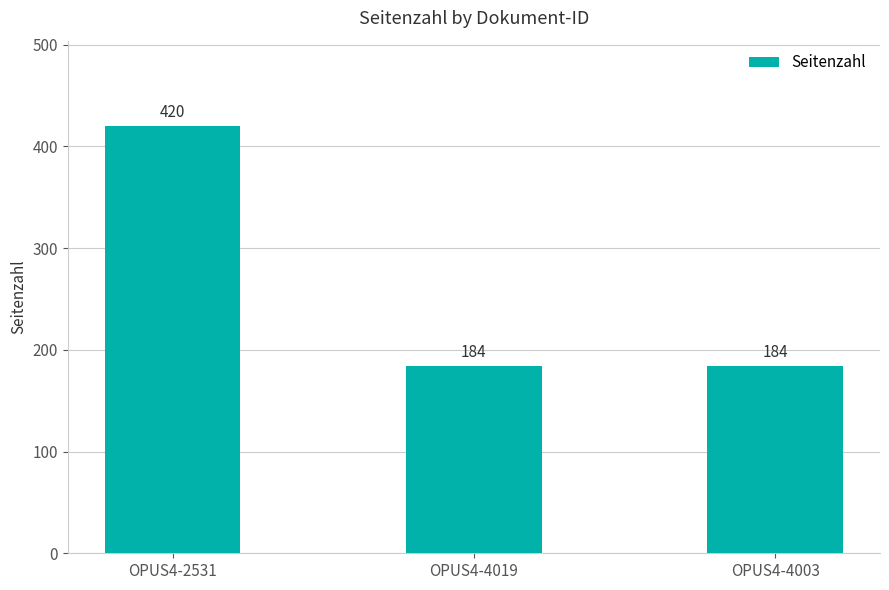

What is the sum of the values at OPUS4-2531 and OPUS4-4019?

604